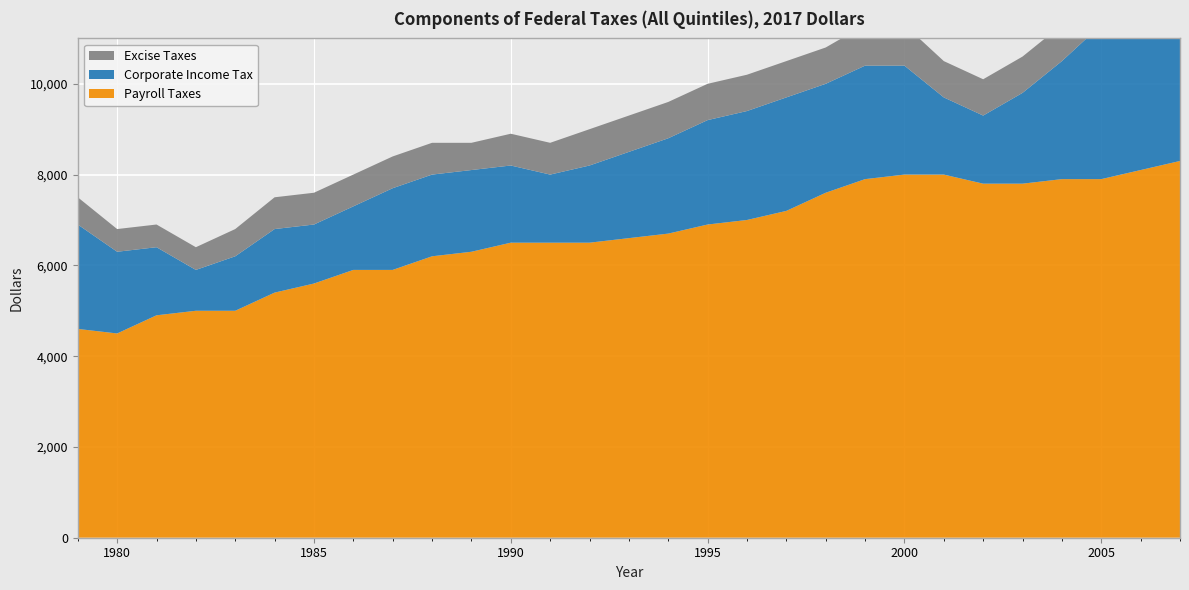

Reading left to right, extract all data points from this chart.

Payroll Taxes: 4600	4500	4900	5000	5000	5400	5600	5900	5900	6200	6300	6500	6500	6500	6600	6700	6900	7000	7200	7600	7900	8000	8000	7800	7800	7900	7900	8100	8300
Corporate Income Tax: 2300	1800	1500	900	1200	1400	1300	1400	1800	1800	1800	1700	1500	1700	1900	2100	2300	2400	2500	2400	2500	2400	1700	1500	2000	2600	3400	3700	3300
Excise Taxes: 600	500	500	500	600	700	700	700	700	700	600	700	700	800	800	800	800	800	800	800	900	900	800	800	800	800	800	700	700